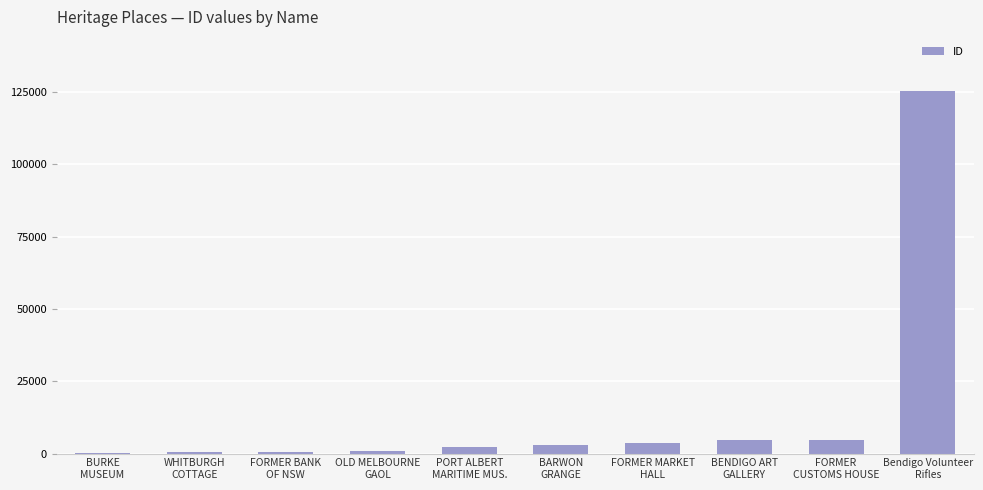

How many distinct data groups are displayed?

1